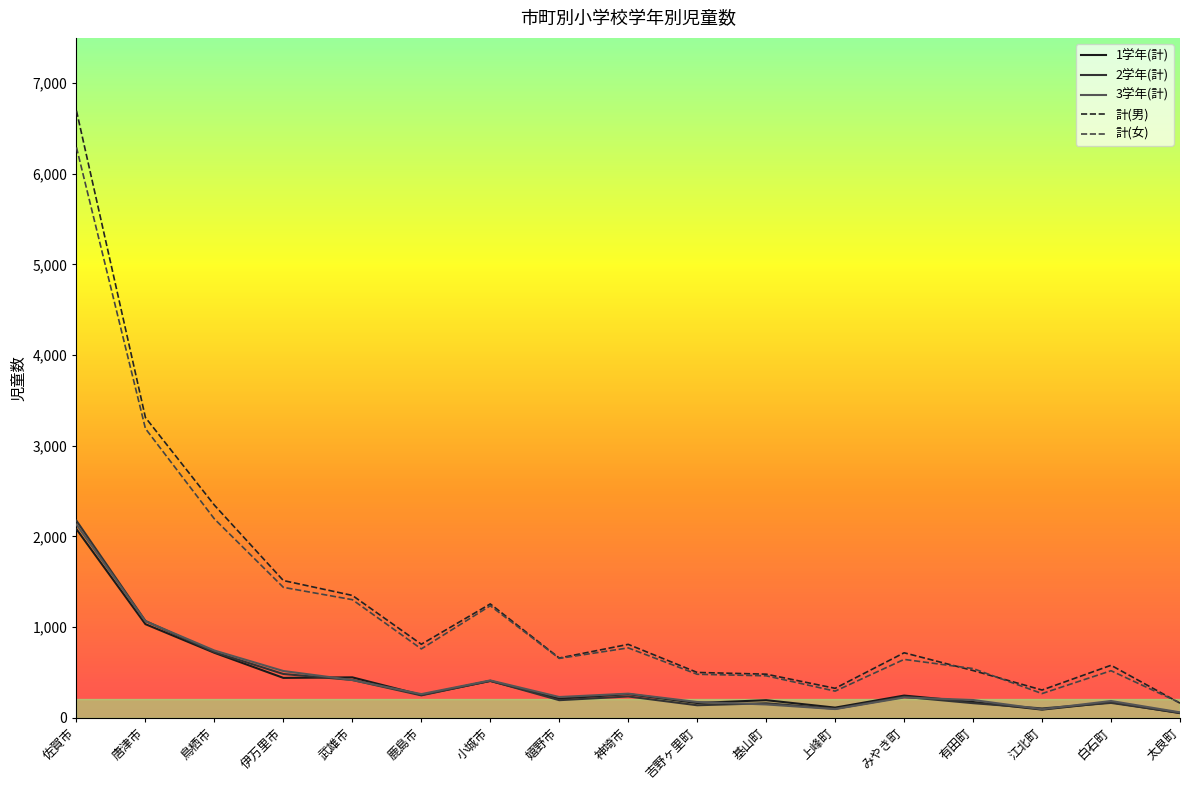

Which series changed the most between 鳥栖市 and 上峰町?

計(男)